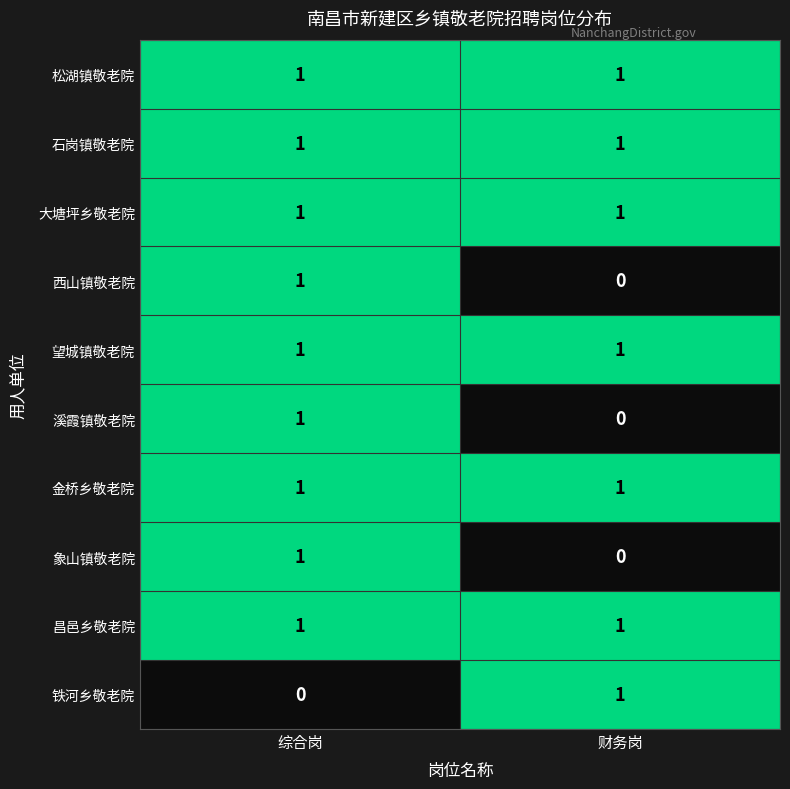

The 金桥乡敬老院 series shows 1 at 综合岗. True or false?

True